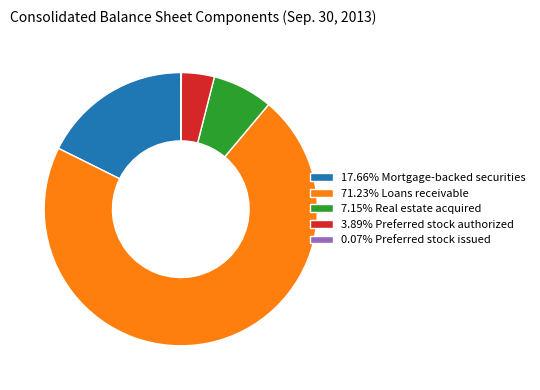

Do 3.89% Preferred stock authorized and 17.66% Mortgage-backed securities together represent more than half of the pie?

No